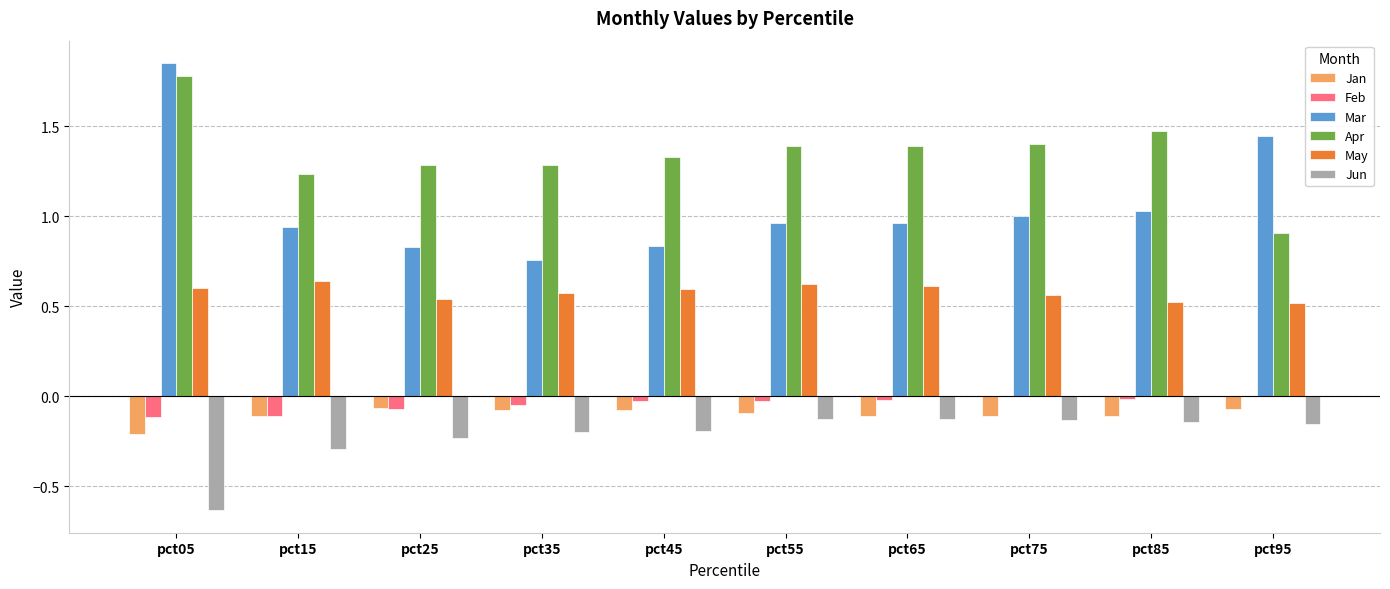

Between pct05 and pct35, which series saw the biggest shift?

Mar